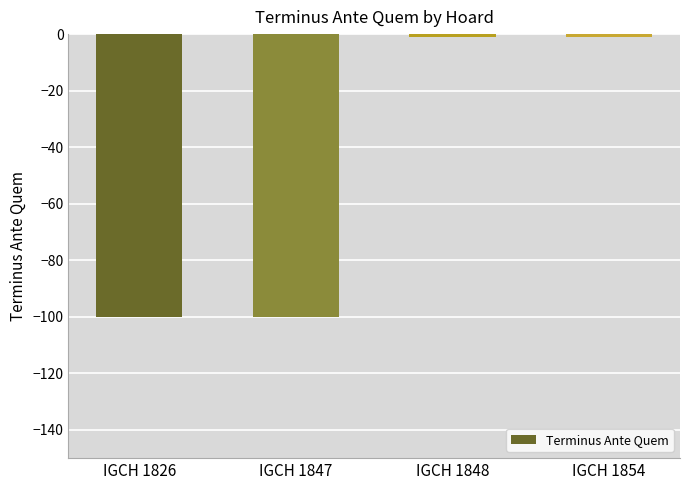

Reading left to right, extract all data points from this chart.

-100	-100	-1	-1